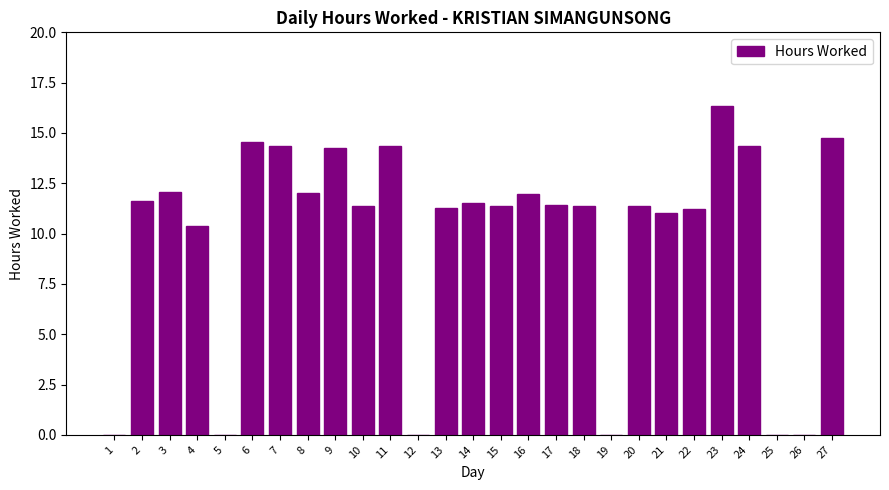

Where is the data nearest to the value 8?

4